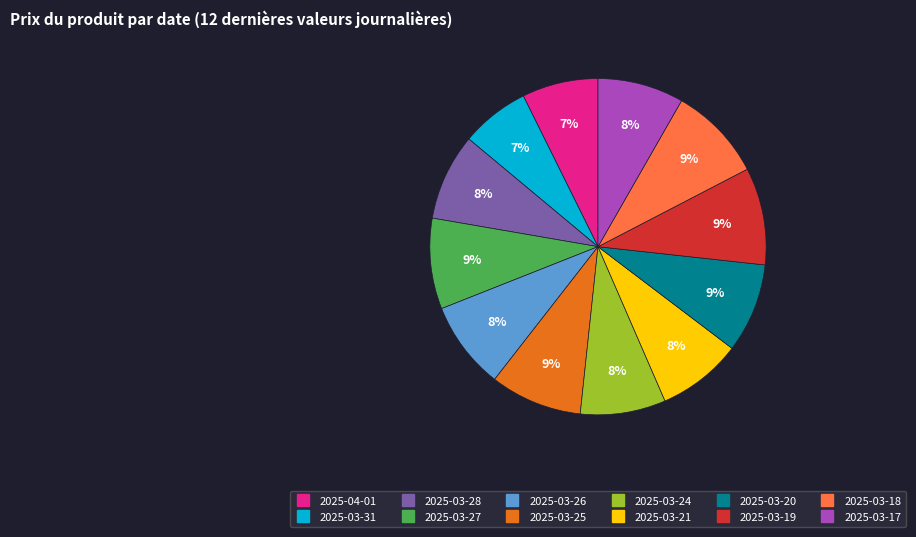

Is the sum of 2025-03-26 and 2025-03-25 greater than half?

No